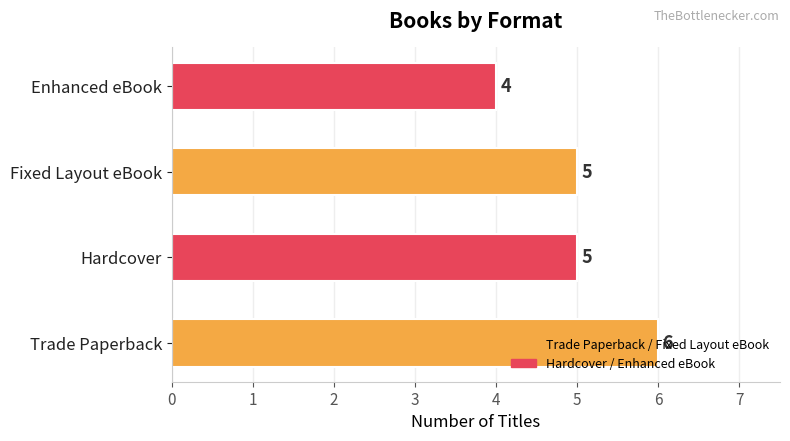

Which has a higher value, Trade Paperback or Fixed Layout eBook?

Trade Paperback